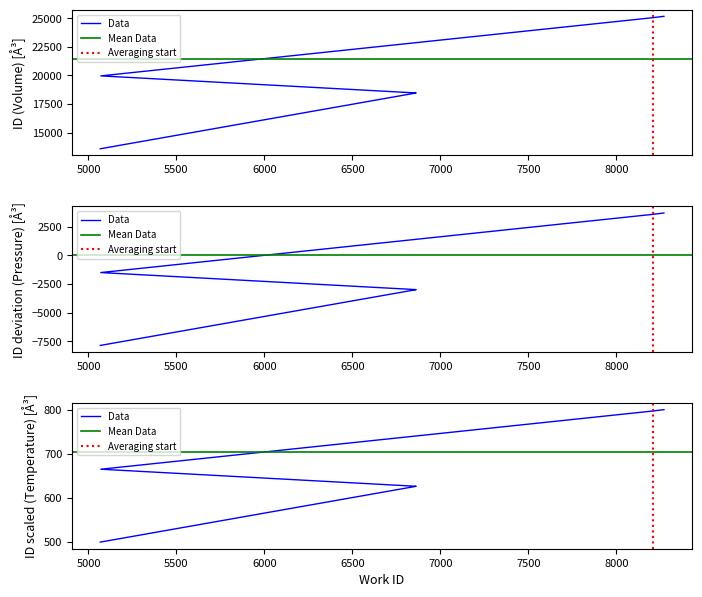

At which category does the chart reach its peak across all series?

8270